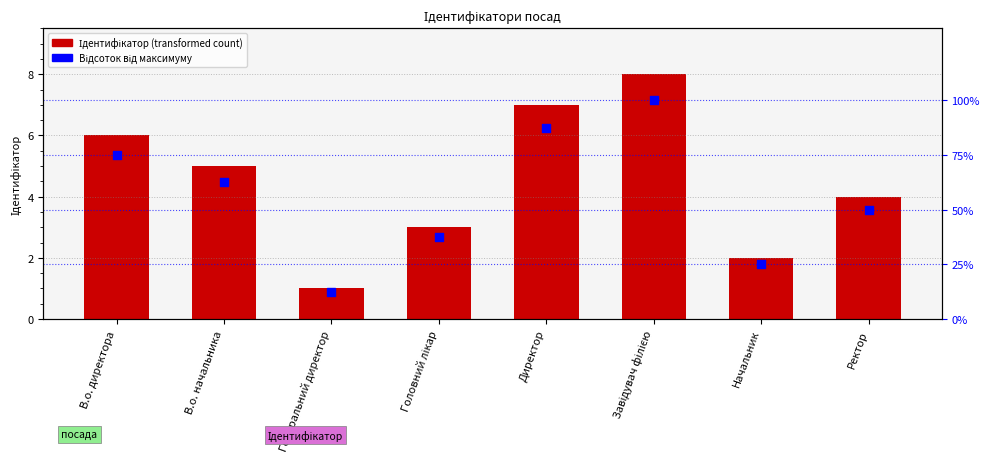

Which series reaches the minimum Y coordinate?

Ідентифікатор